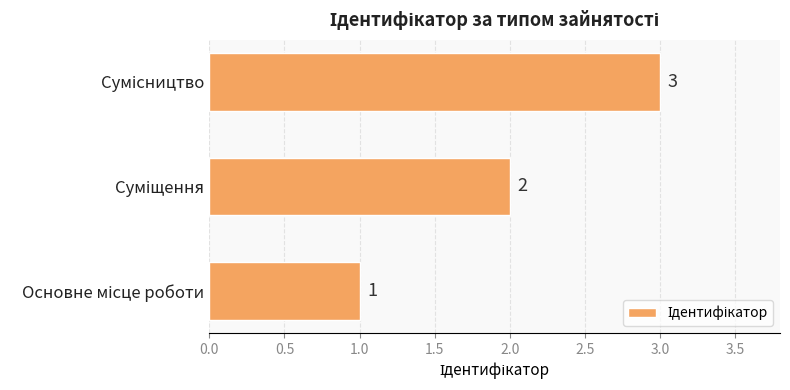

How many categories are shown in the chart?

3